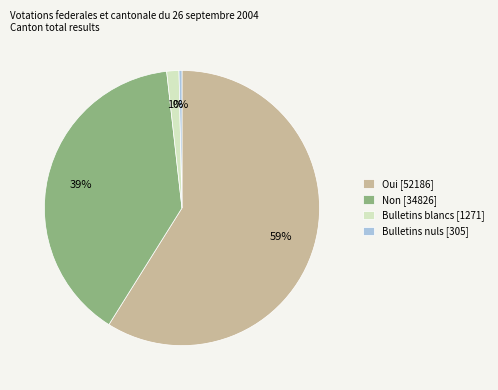

Rank the categories by value from highest to lowest.

Oui, Non, Bulletins blancs, Bulletins nuls